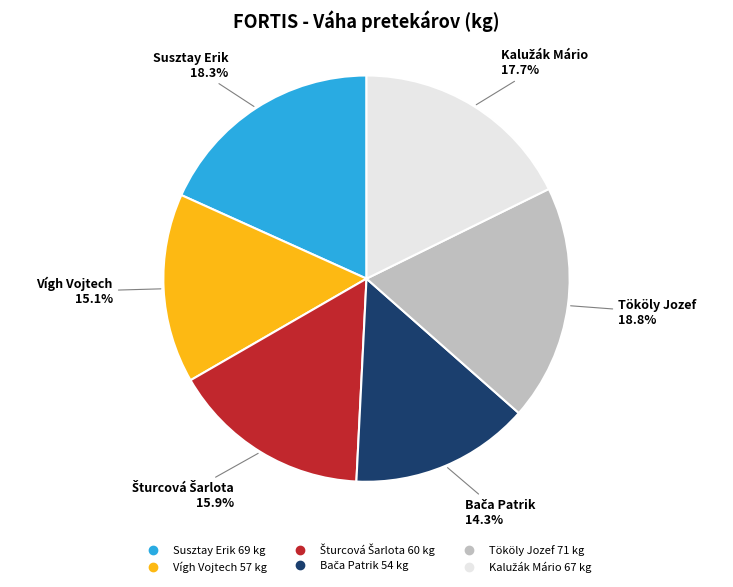

What percentage is NOT represented by Vígh Vojtech?

84.9%